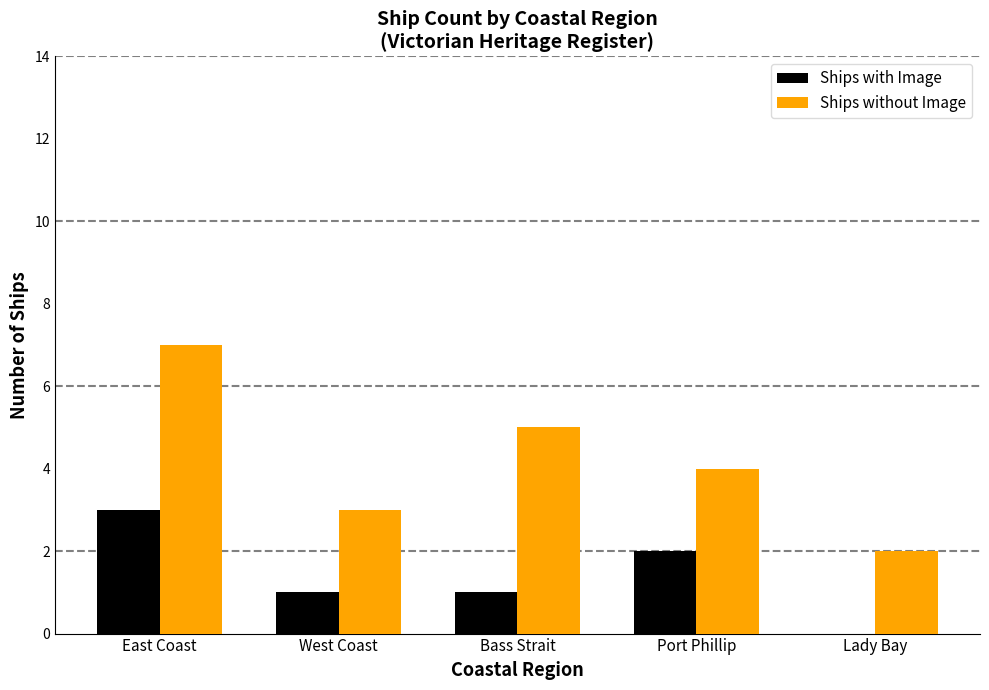

Which category has the highest value in the Ships without Image series?

East Coast